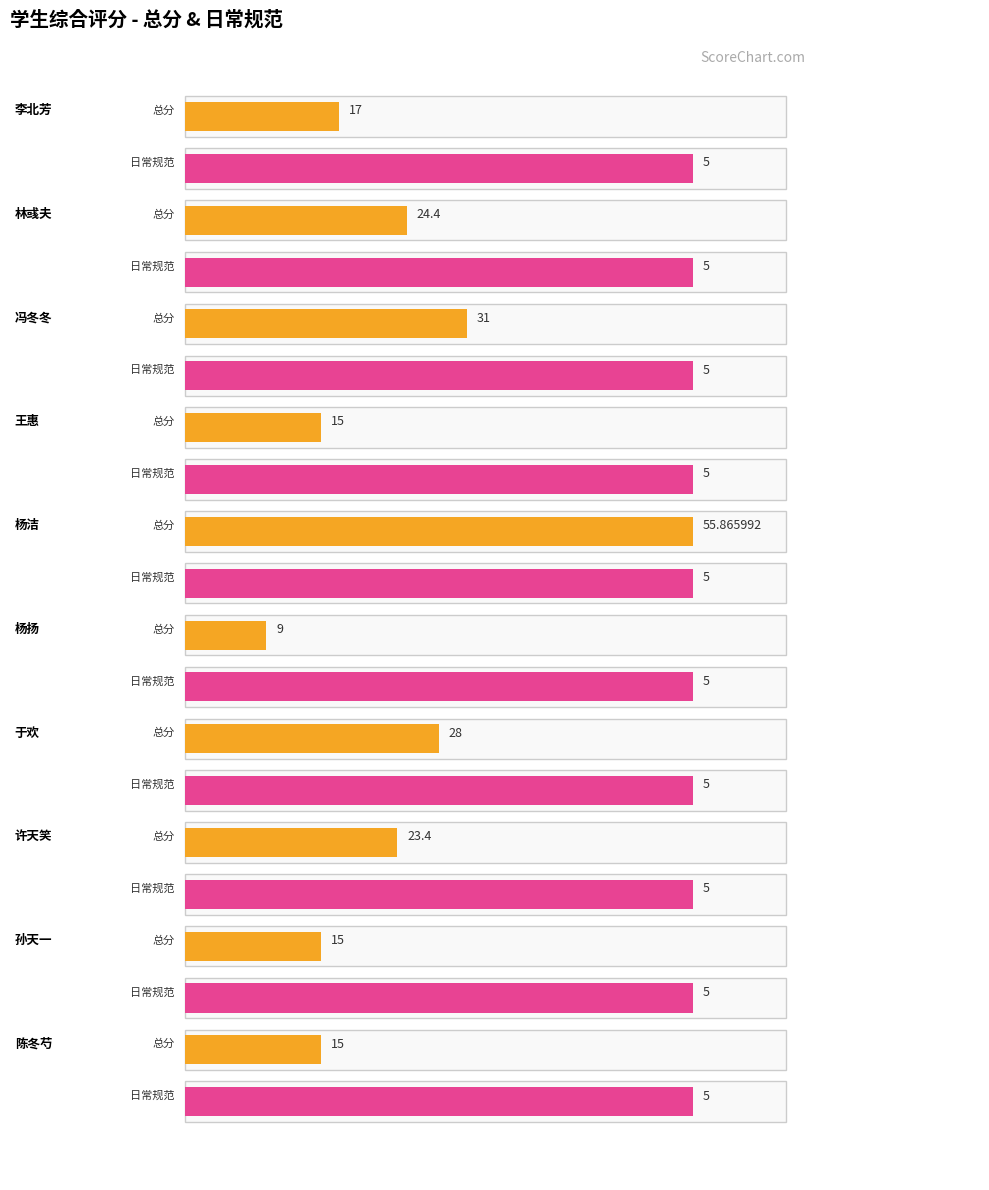

Rank the series by their maximum value, from highest to lowest.

总分, 日常规范